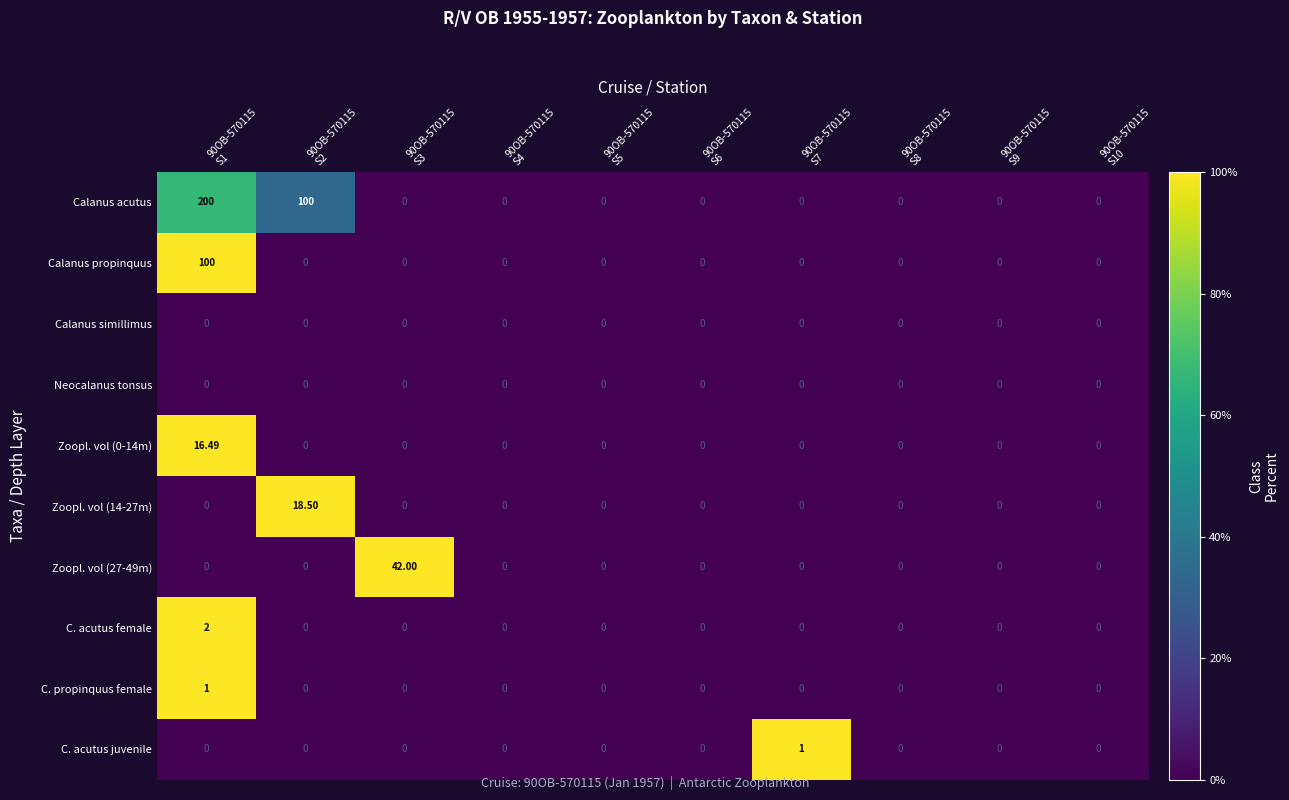

Which series has the largest total across all categories?

Calanus acutus